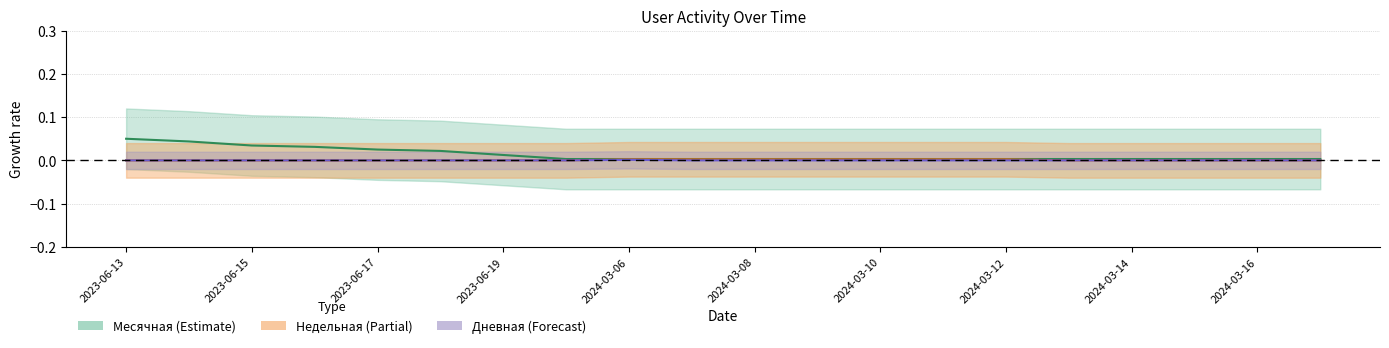

How many distinct data groups are displayed?

3